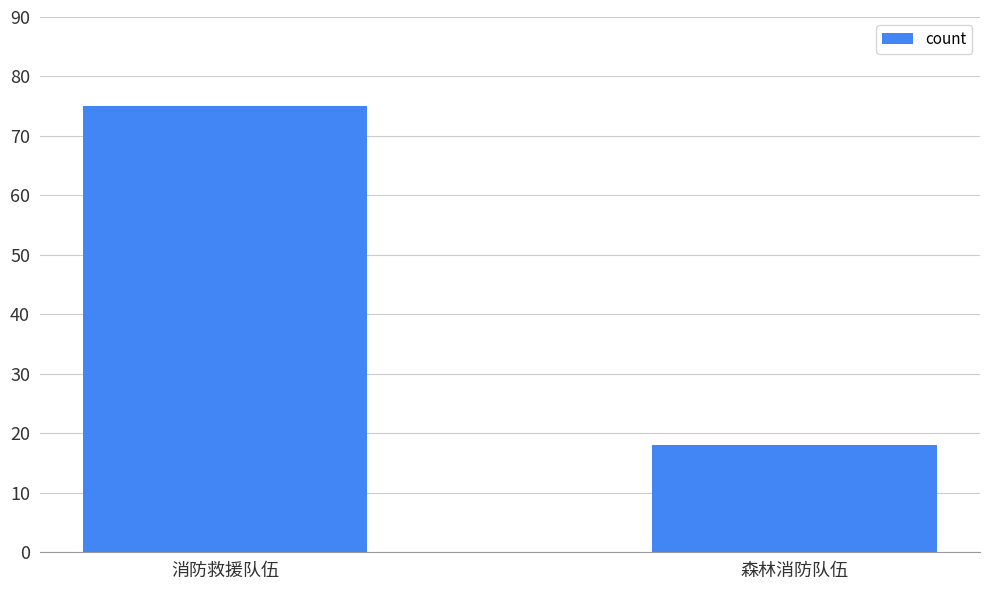

At which category does the chart reach its peak across all series?

消防救援队伍